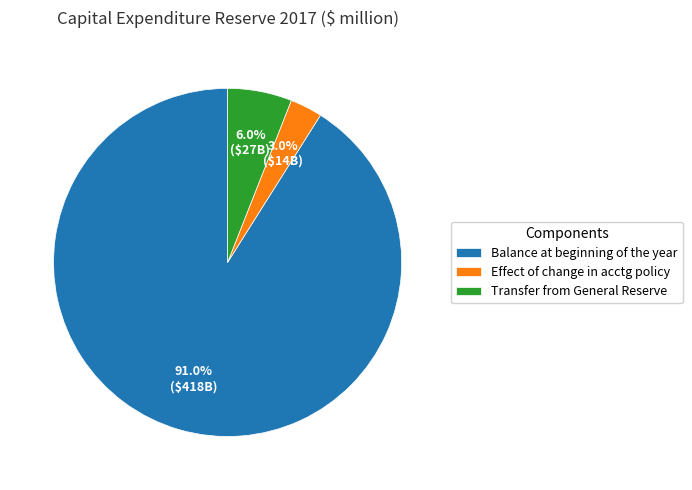

What percentage is the Balance at beginning of the year slice, to the nearest percent?

91%